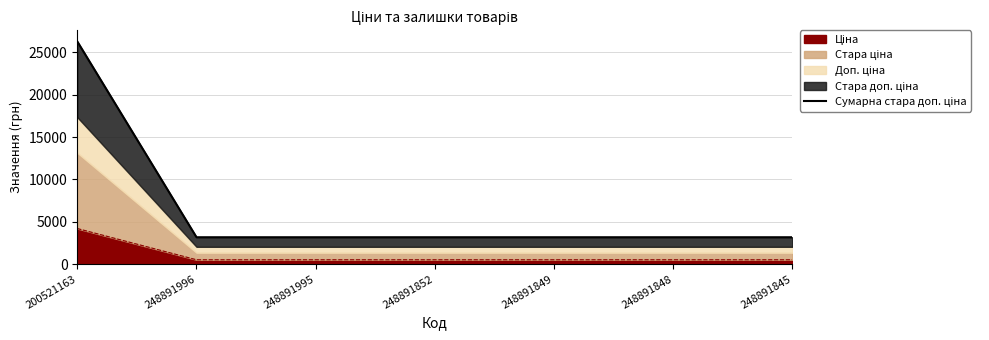

What is the approximate value at 248891852?

3175.2